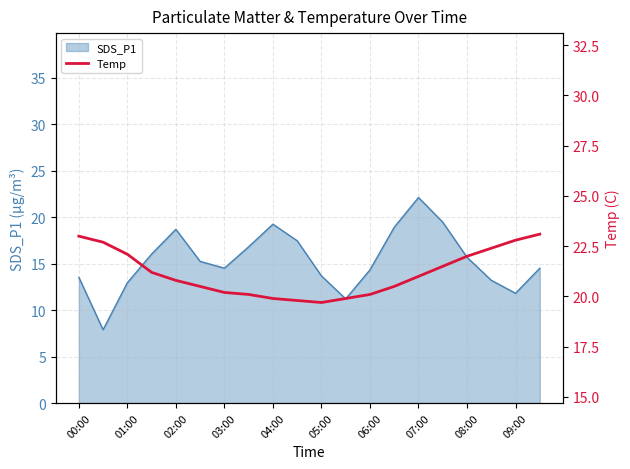

The SDS_P1 series shows 20.2 at 01:00. True or false?

False